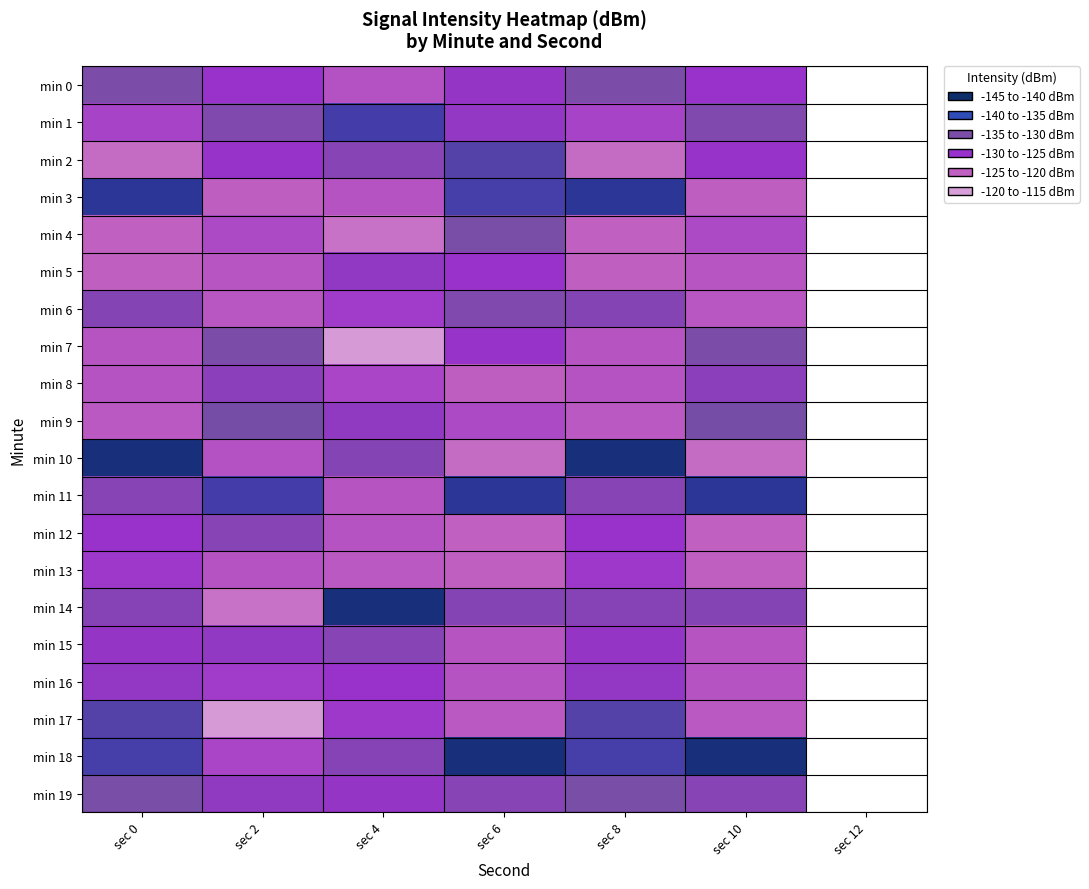

How many distinct data groups are displayed?

20